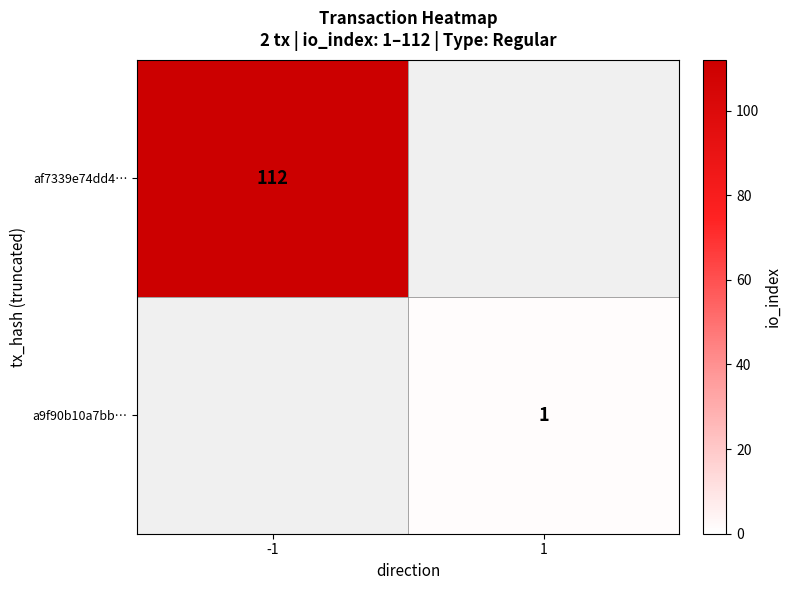

The af7339e74dd4… series shows 56 at -1. True or false?

False